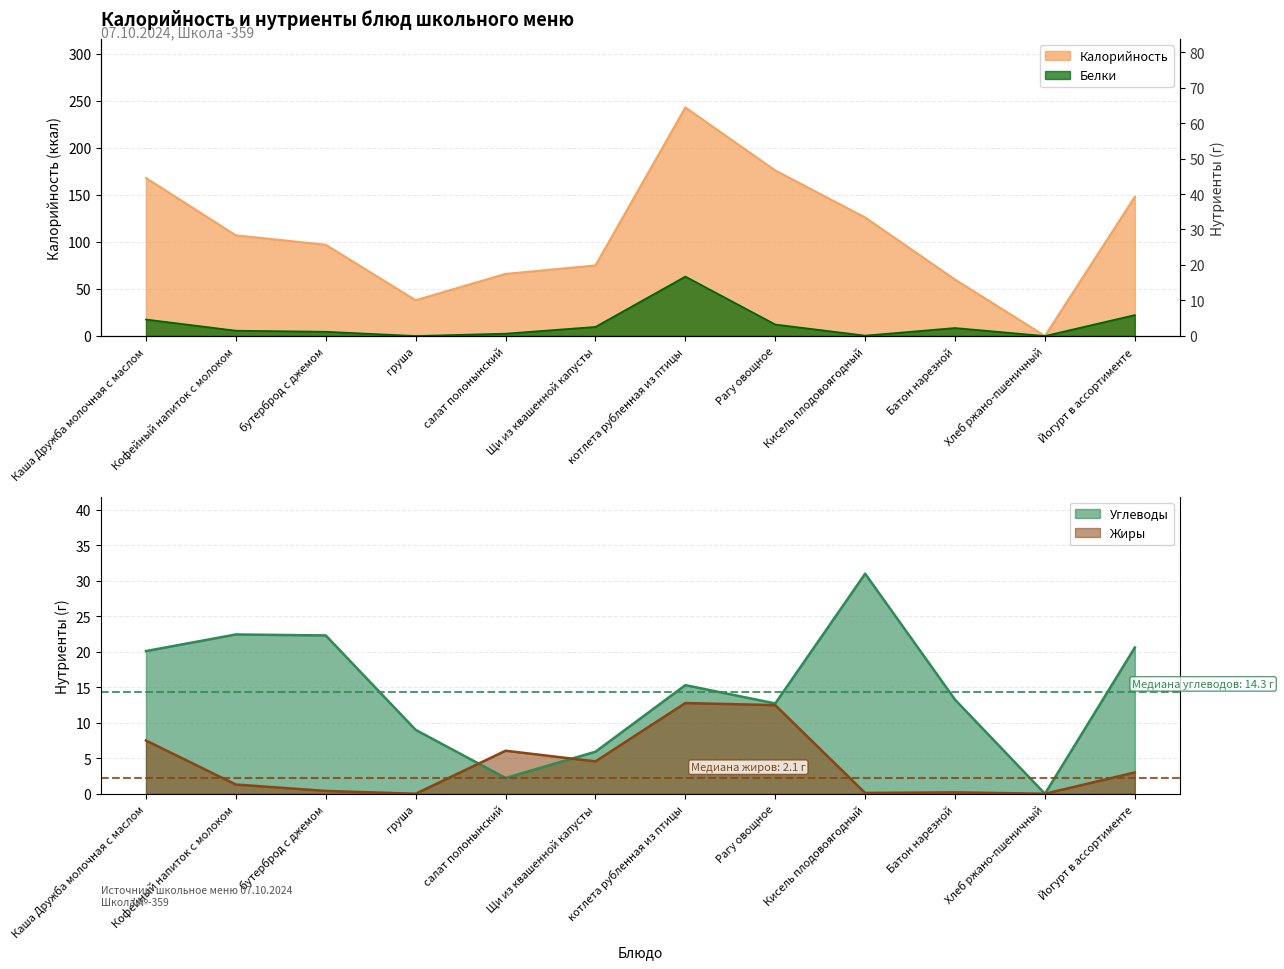

What is the label of the 12th point from the right?

Каша Дружба молочная с маслом